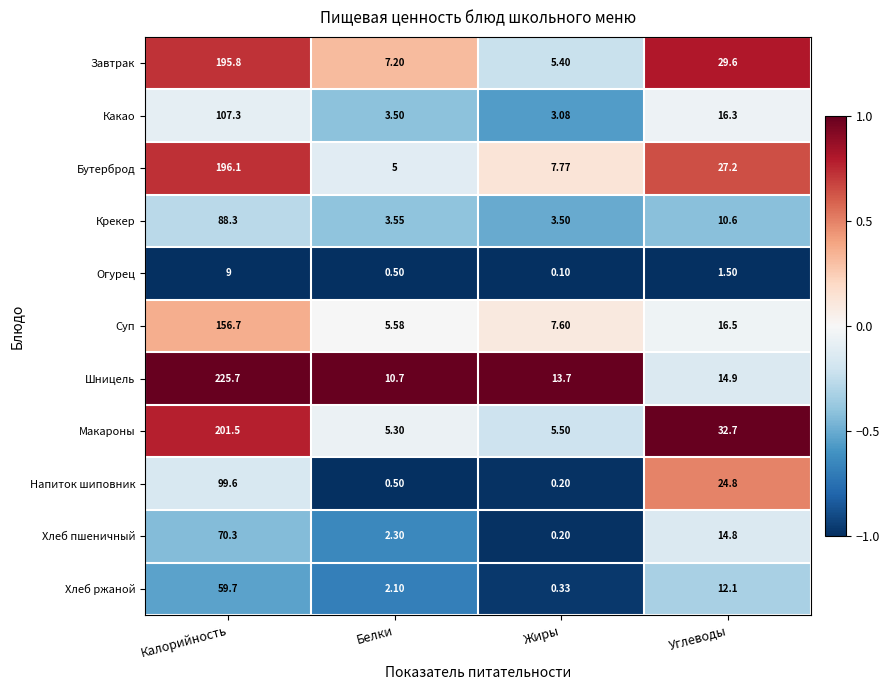

Which series has the widest spread of values?

Шницель